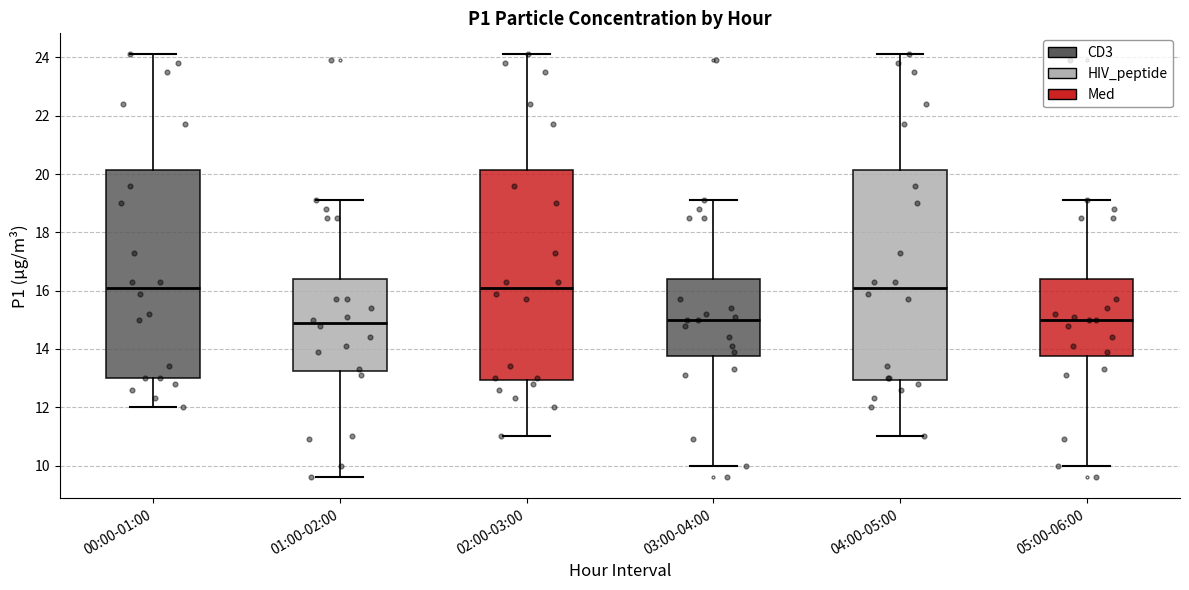

Reading left to right, transcribe this box plot: for each box, give where its median line is, the range the box spans, and where its two whiskers end, as read against the y-axis. The values are not printed on the chart, so give them approximately, as read against the axis.

00:00-01:00: median 16.2, box 13.0 to 20.2, whiskers 12.0 to 24.2
01:00-02:00: median 15.0, box 13.2 to 16.4, whiskers 9.6 to 19.2
02:00-03:00: median 16.2, box 13.0 to 20.2, whiskers 11.0 to 24.2
03:00-04:00: median 15.0, box 13.8 to 16.4, whiskers 10.0 to 19.2
04:00-05:00: median 16.2, box 13.0 to 20.2, whiskers 11.0 to 24.2
05:00-06:00: median 15.0, box 13.8 to 16.4, whiskers 10.0 to 19.2